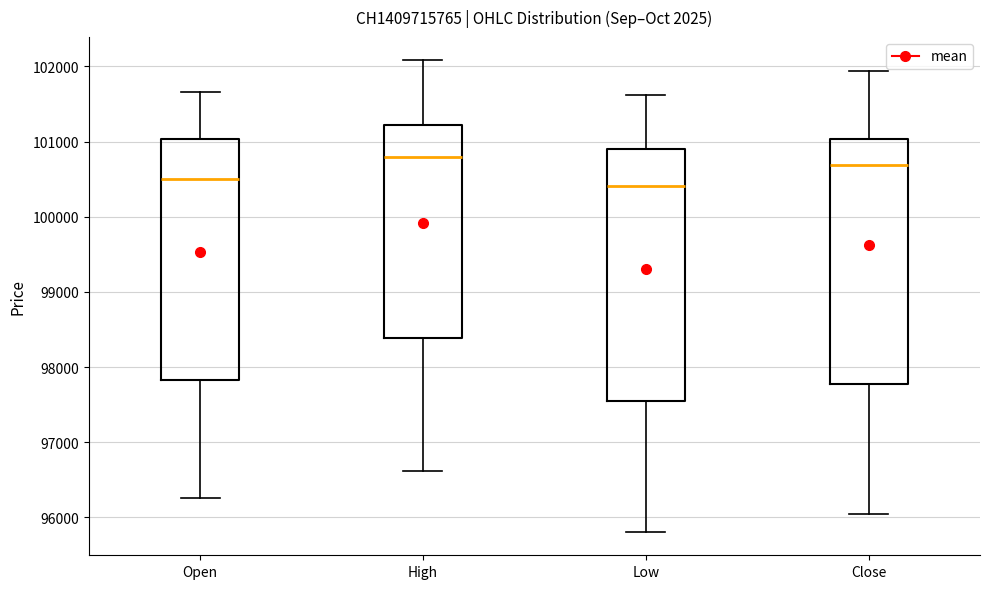

Reading left to right, read every box against the y-axis: the position of its median line, the range the box covers, and the ends of its whiskers. The values are not printed on the chart, so give them approximately, as read against the axis.

Open: median 100500, box 97800 to 101000, whiskers 96300 to 101700
High: median 100800, box 98400 to 101200, whiskers 96600 to 102100
Low: median 100400, box 97600 to 100900, whiskers 95800 to 101600
Close: median 100700, box 97800 to 101000, whiskers 96000 to 101900